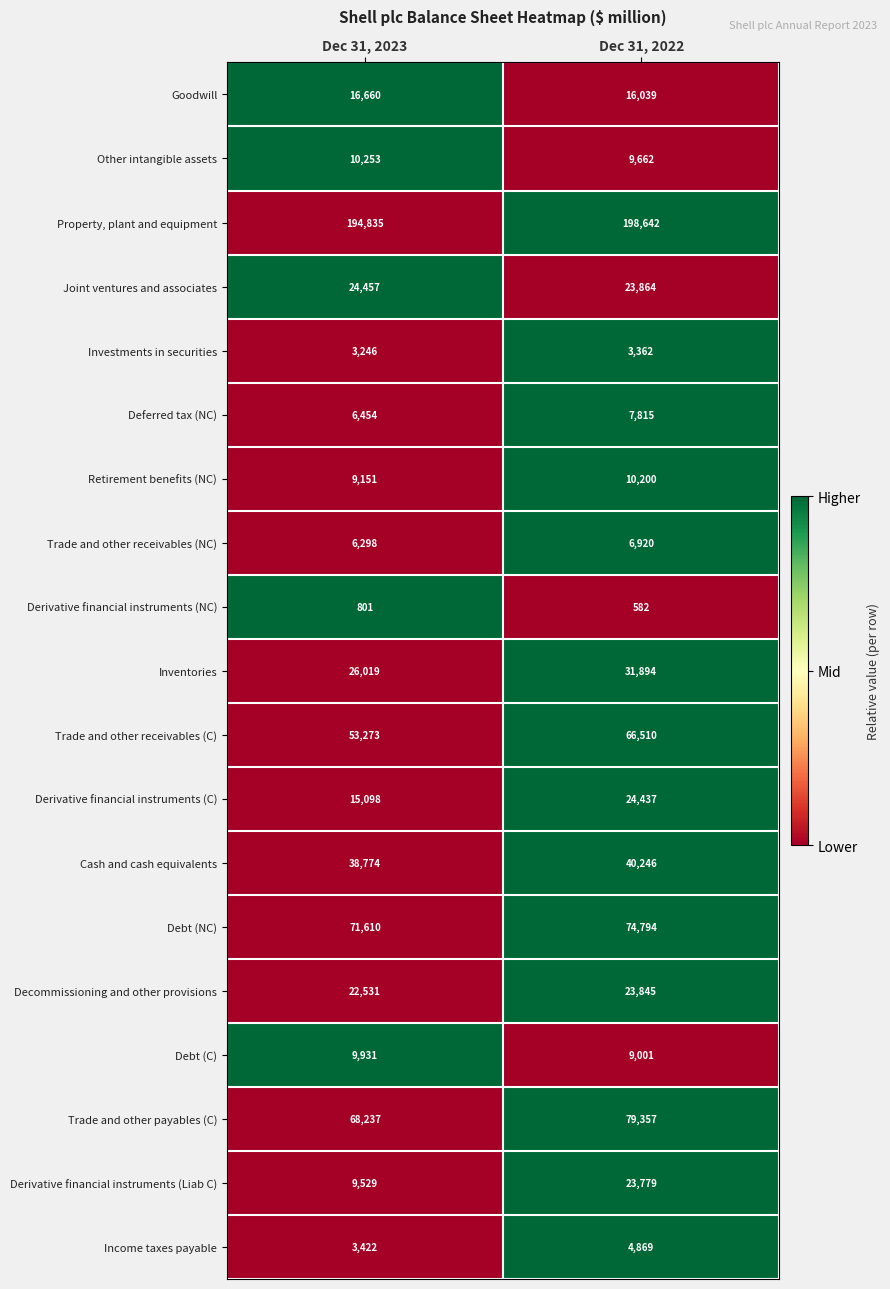

True or false: Derivative financial instruments (NC) has a value of 801 at Dec 31, 2023.

True